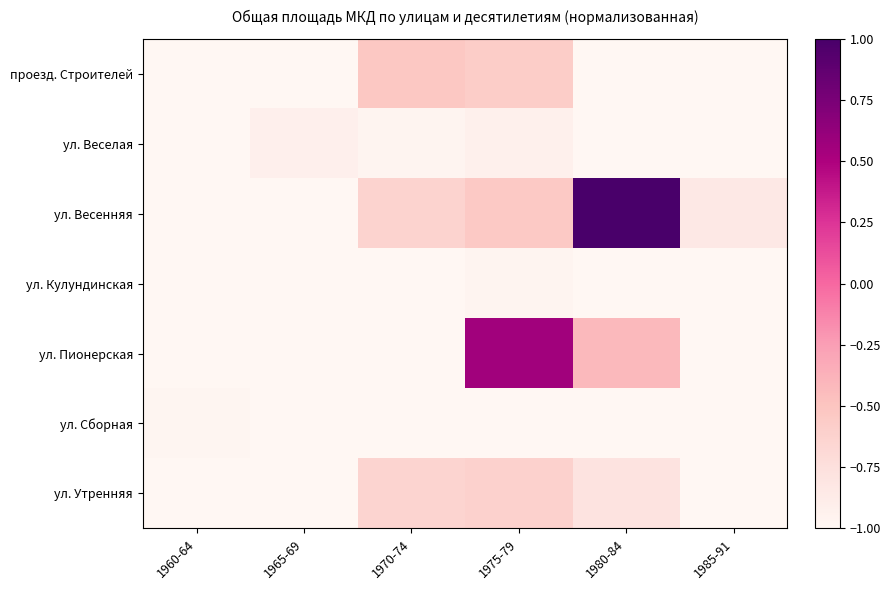

What is the total value across all series at 1965-69?

-6.9